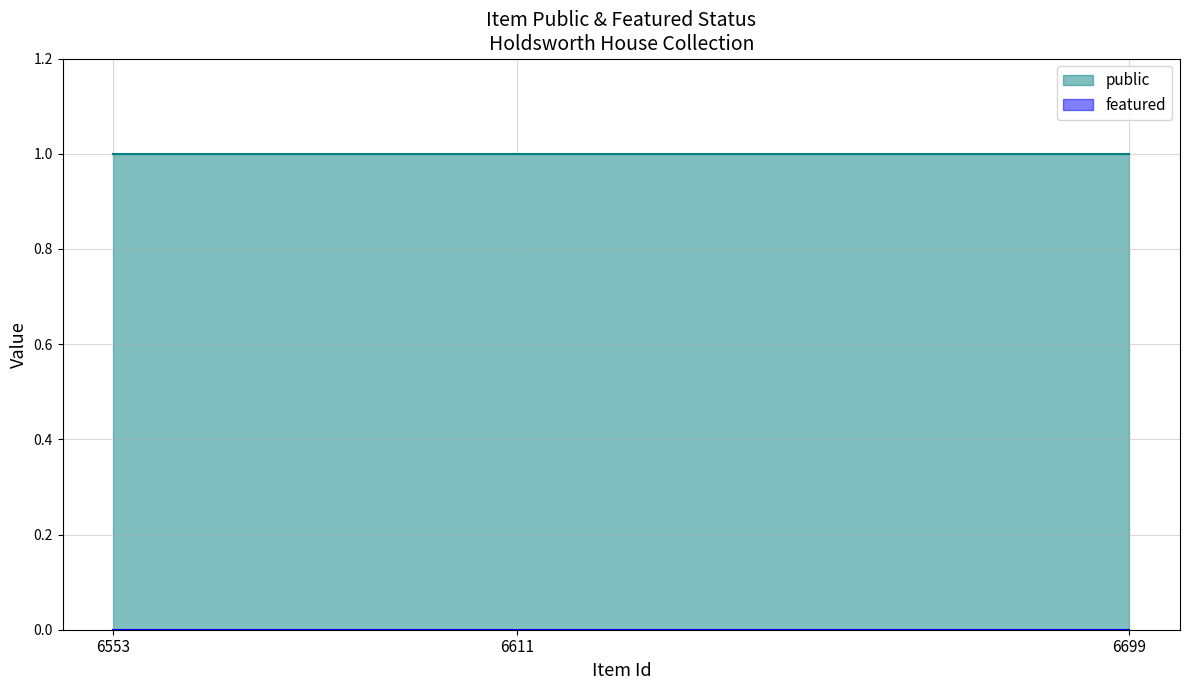

Read the public value at 6611.

1